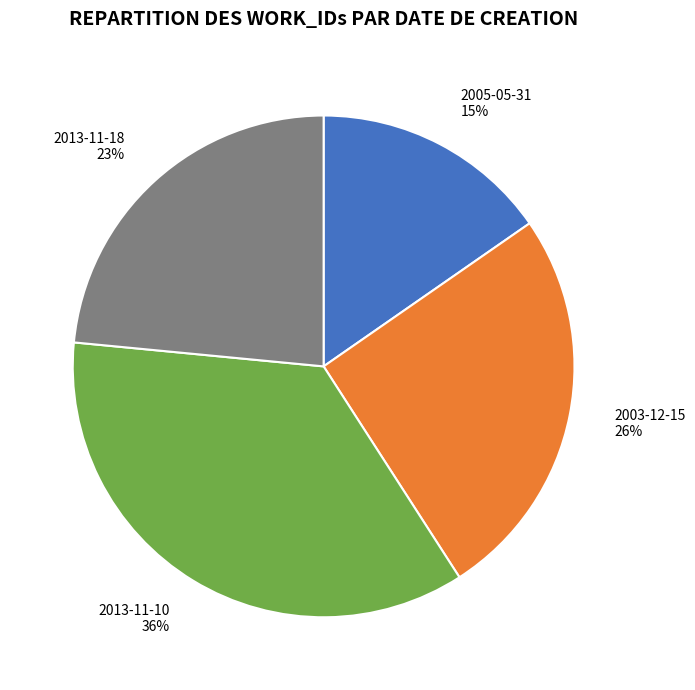

How many segments does this pie chart have?

4